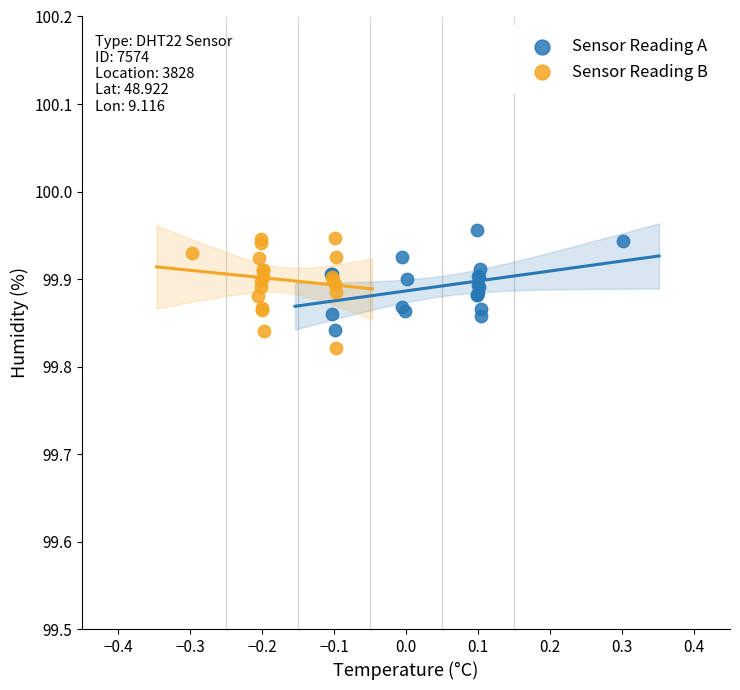

Which series has the largest Y range (max minus min)?

Sensor Reading B